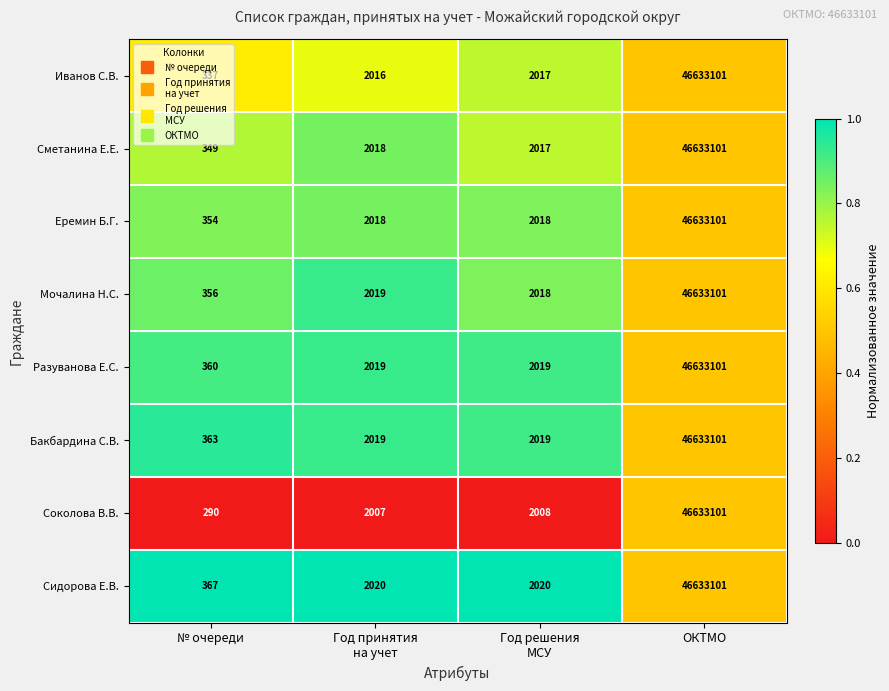

What is the minimum value for Еремин Б.Г.?

354